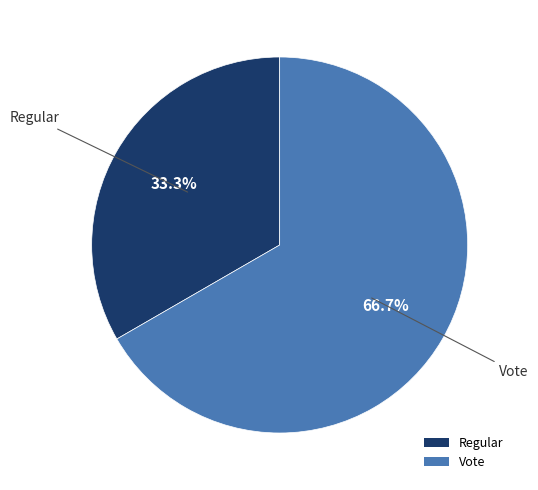

How many segments does this pie chart have?

2